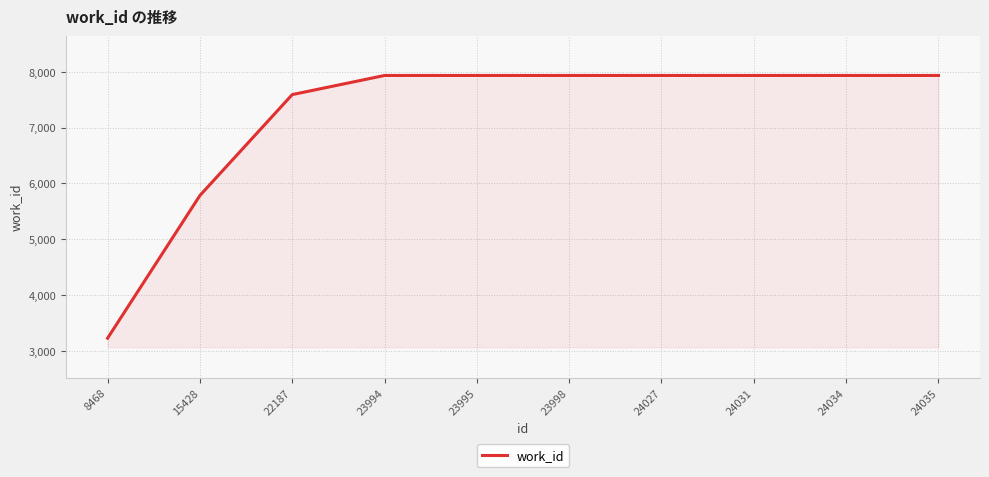

How many lines are shown in the chart?

1